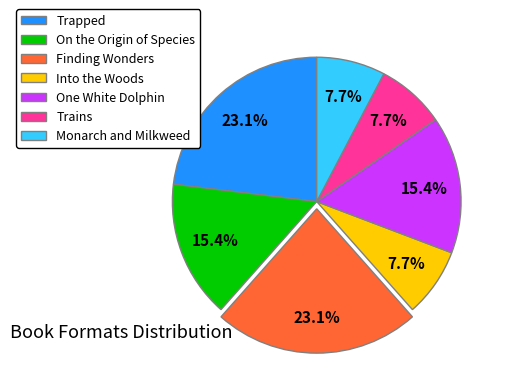

To the nearest percent, what percentage of the pie is Monarch and Milkweed?

8%